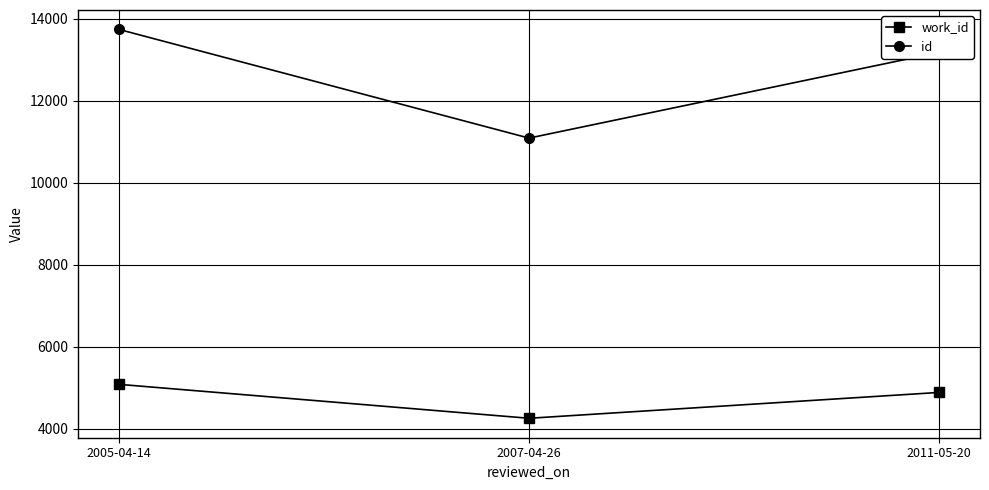

What is the maximum value shown in the chart?

13740